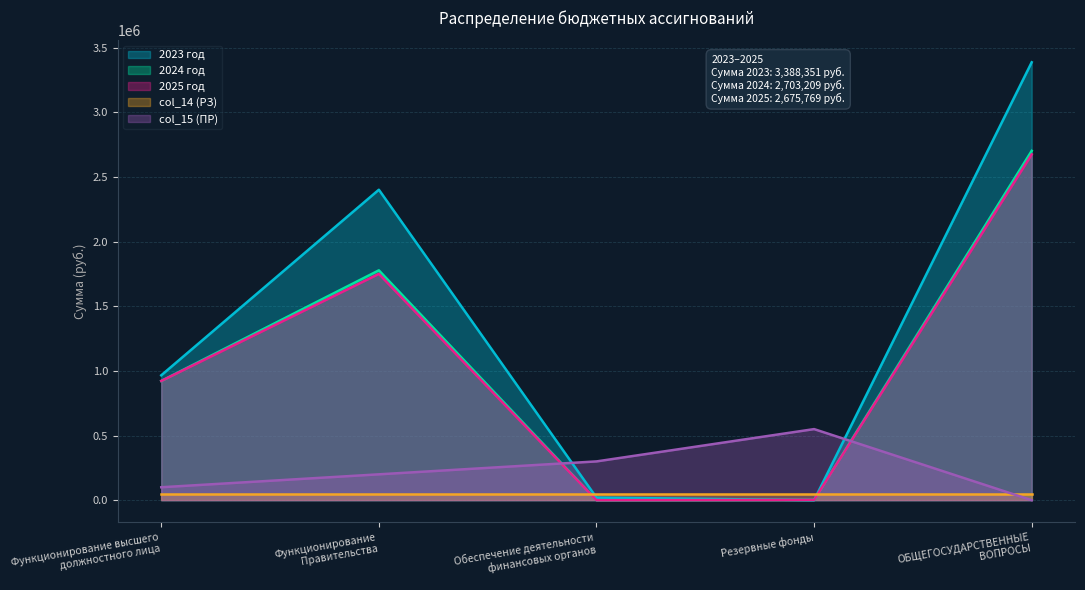

Which series has the largest range (max minus min)?

2023 год